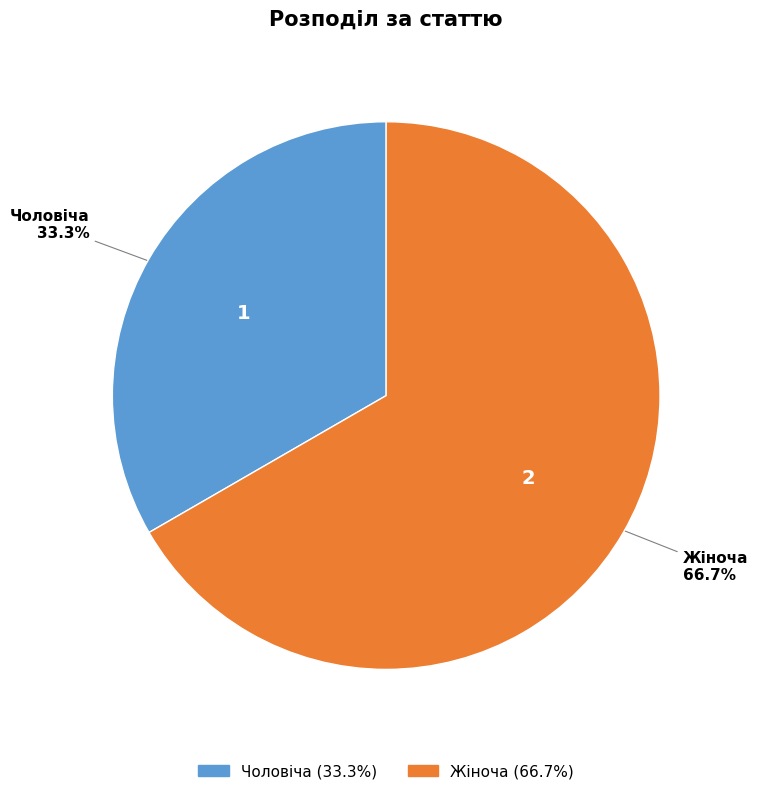

True or false: Чоловіча accounts for 43% of the total.

False